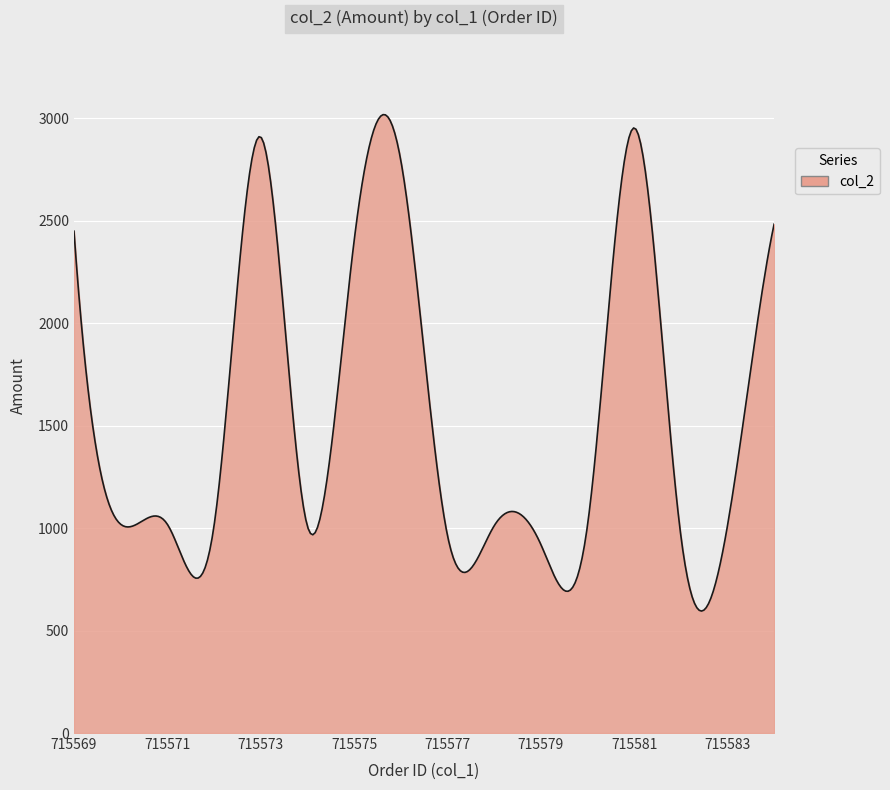

What is the minimum value shown in the chart?

595.0